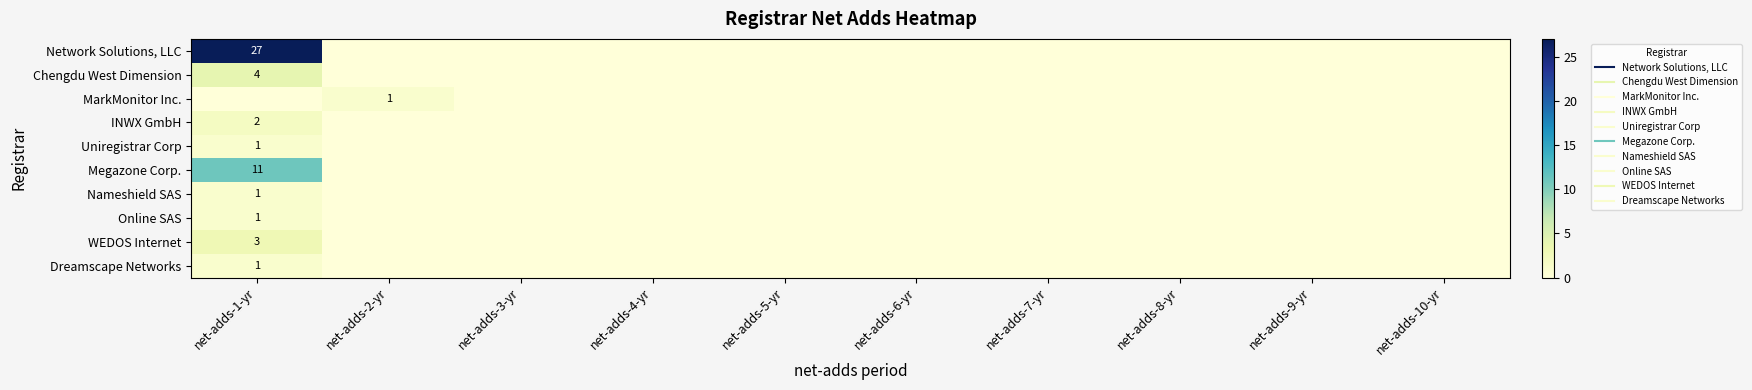

Rank the categories by MarkMonitor Inc. value from highest to lowest.

net-adds-2-yr, net-adds-1-yr, net-adds-3-yr, net-adds-4-yr, net-adds-5-yr, net-adds-6-yr, net-adds-7-yr, net-adds-8-yr, net-adds-9-yr, net-adds-10-yr